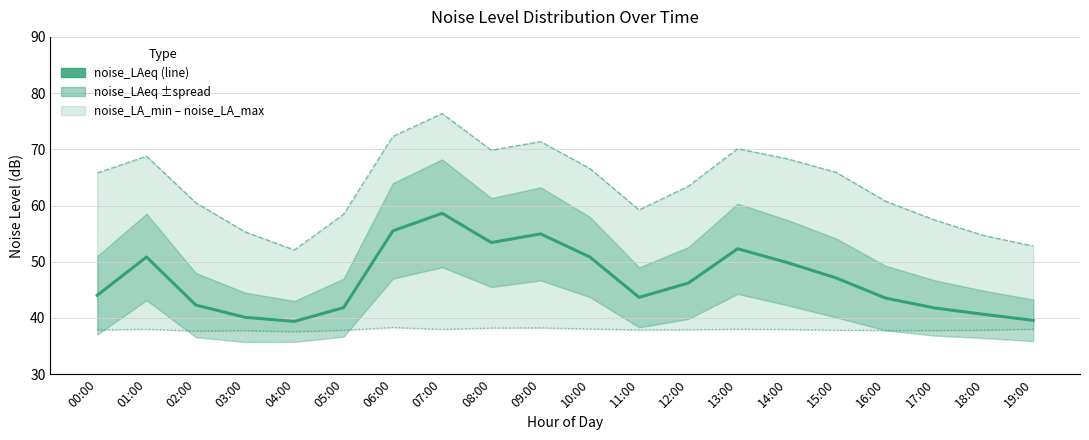

Which series has the widest spread of values?

noise_LA_max